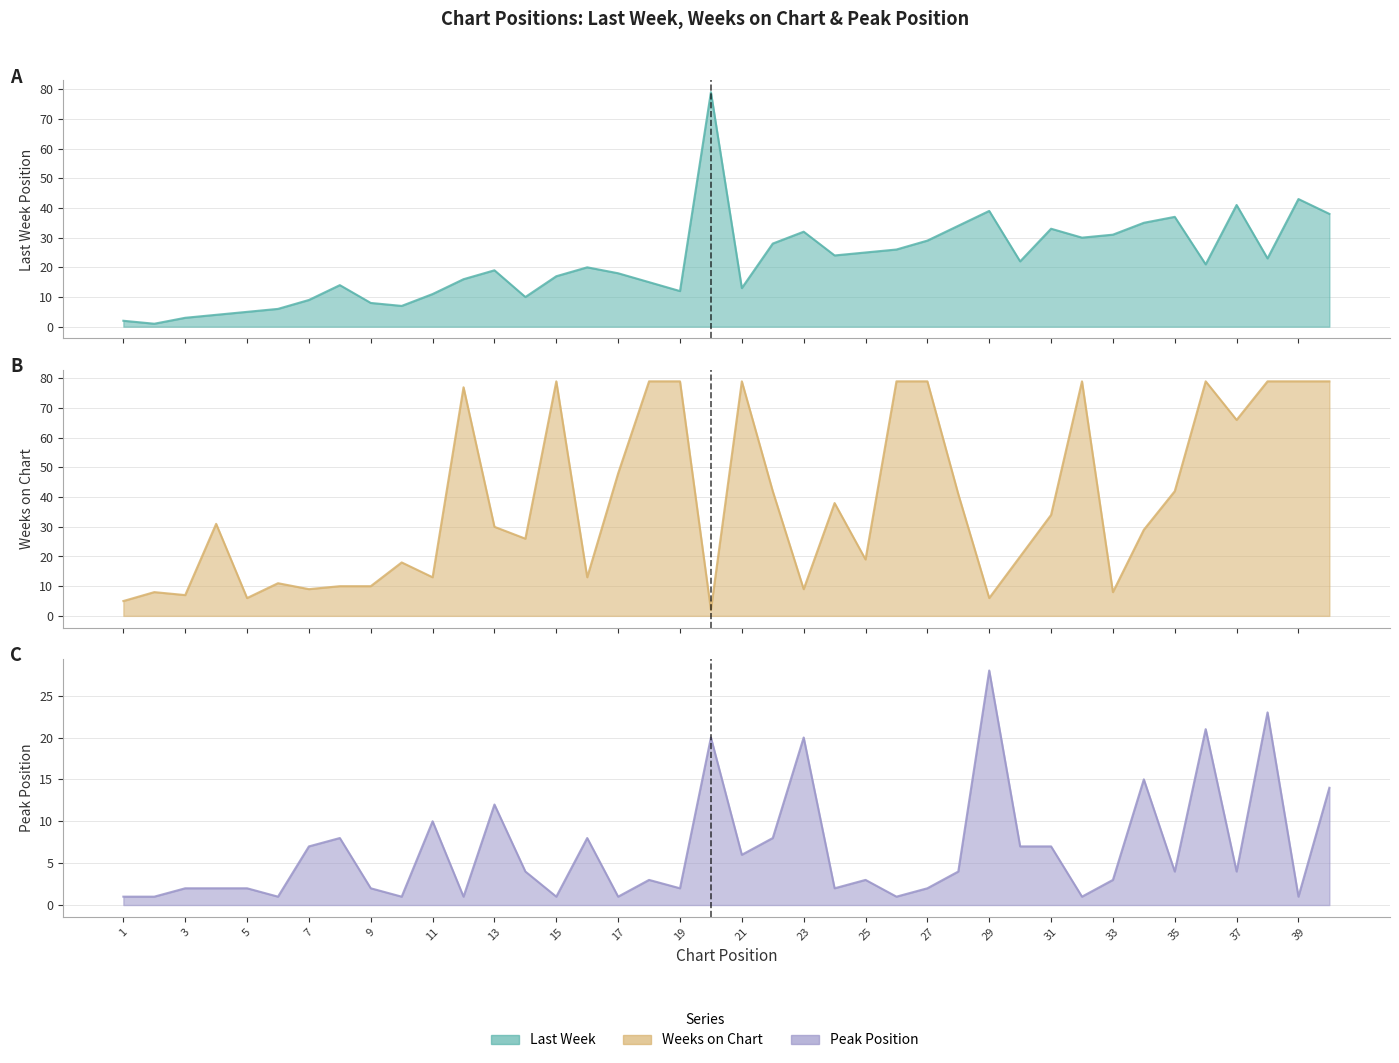

The Peak Position series shows 0 at 10. True or false?

False